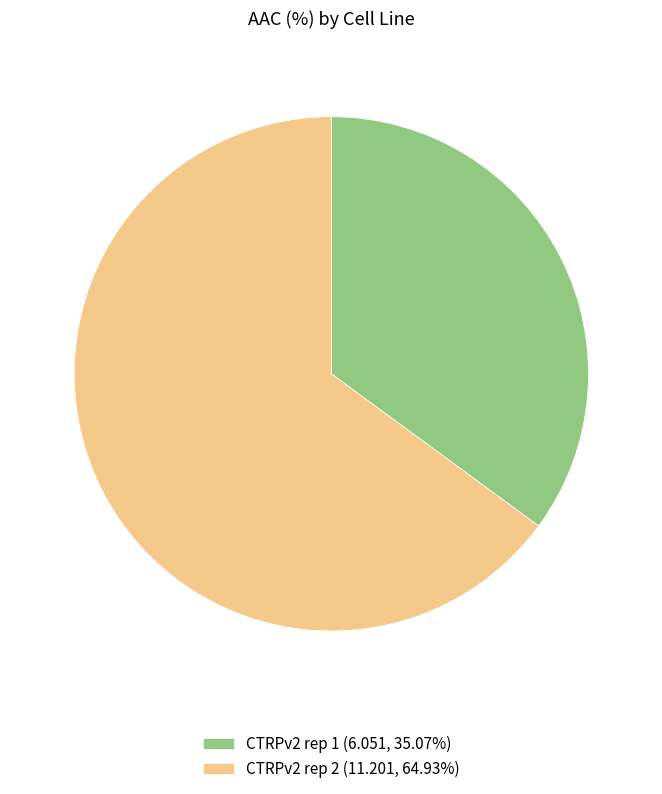

Is CTRPv2 rep 2 the majority of the pie?

Yes